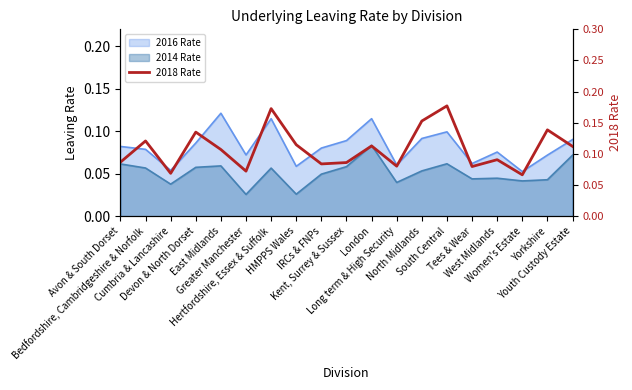

Reading left to right, what are all the values shown in this chart?

0.1	0.1	0.1	0.1	0.1	0.1	0.2	0.1	0.1	0.1	0.1	0.1	0.2	0.2	0.1	0.1	0.1	0.1	0.1